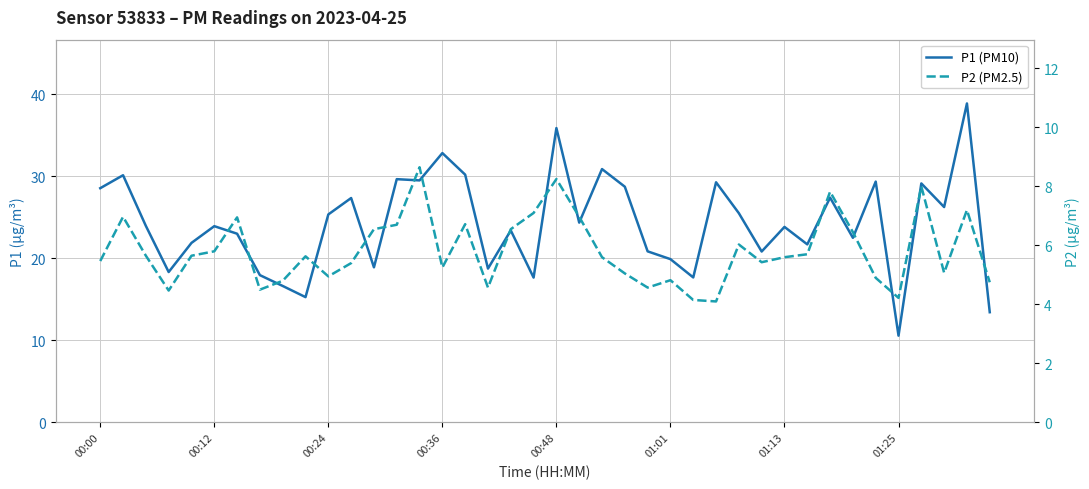

What is the total value across all series at 37?

31.3